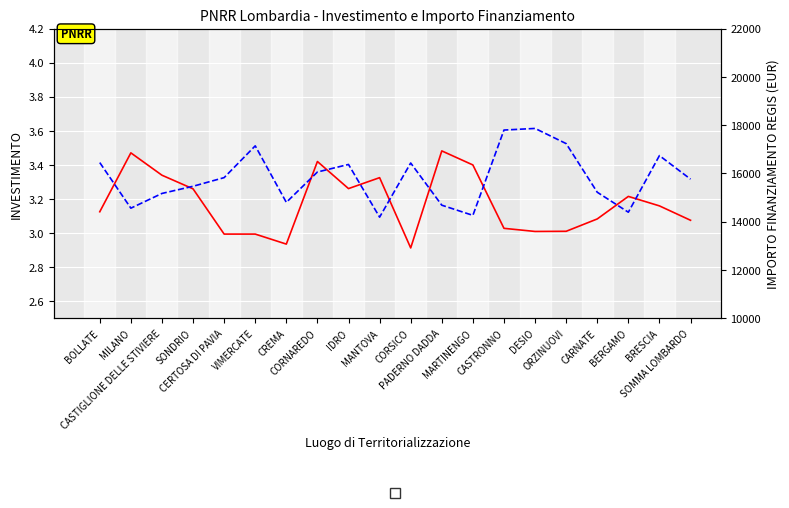

Rank the series at BERGAMO from highest to lowest value.

IMPORTO FINANZIAMENTO REGIS, INVESTIMENTO